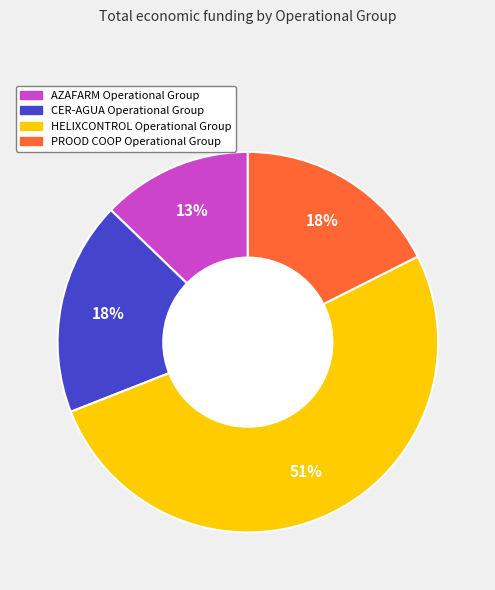

Count the number of slices in the pie.

4